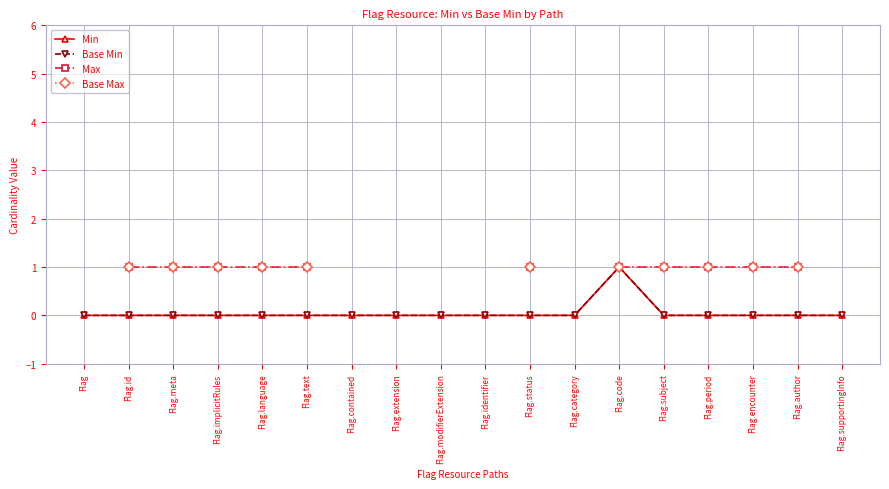

At which label does Base Min reach its minimum?

Flag